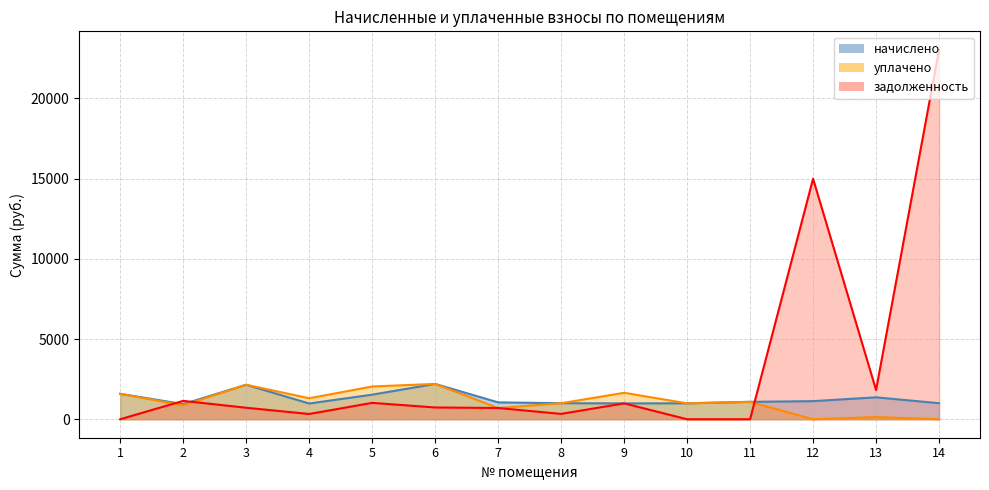

How many interior local valleys does the начислено series have?

3